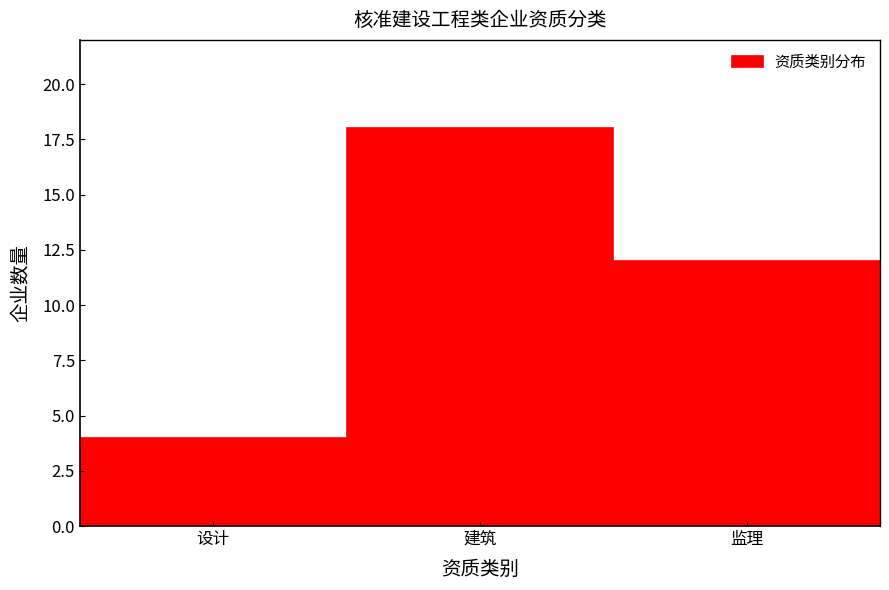

Reading left to right, list all the values displayed in this chart.

4	18	12